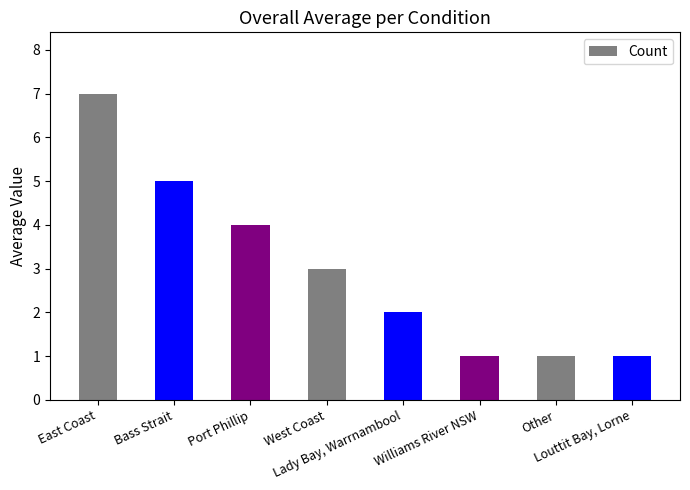

What is the difference between the values at East Coast and Louttit Bay, Lorne?

6